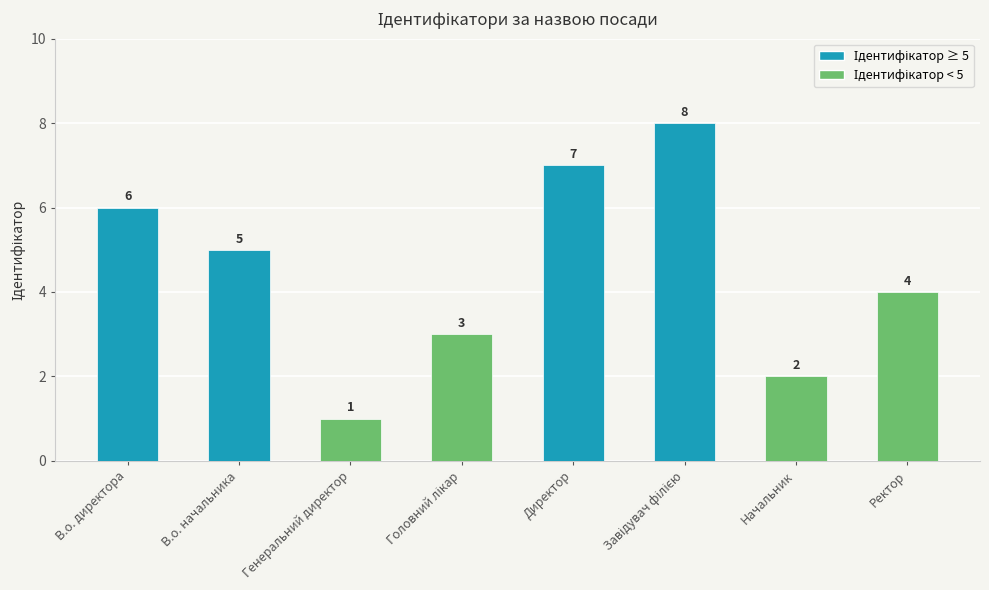

Where is the data nearest to the value 4?

Ректор